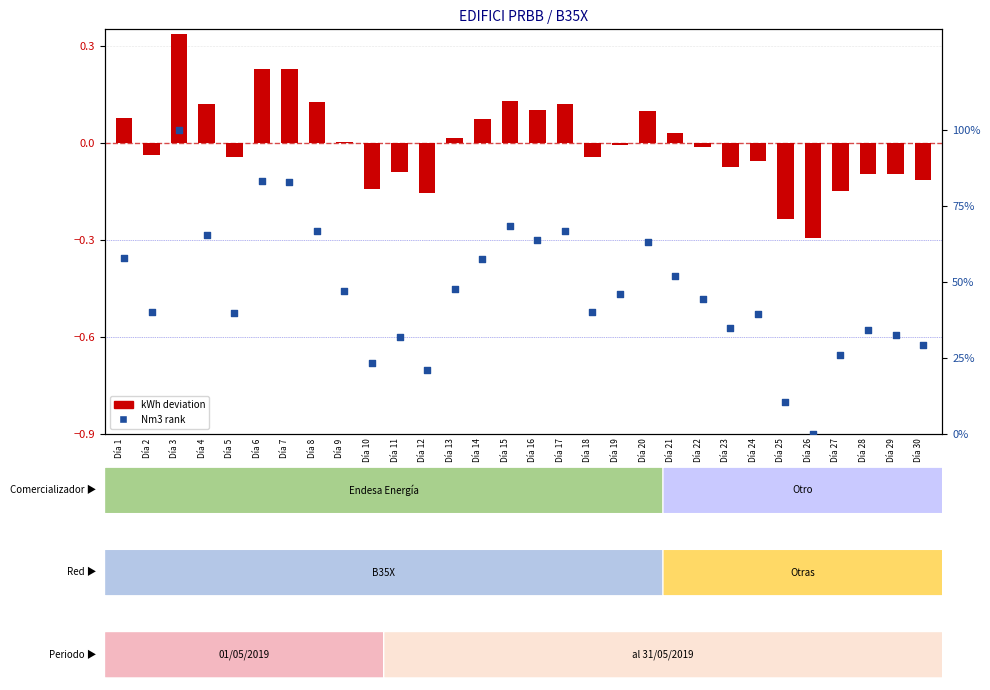

Which series reaches the minimum Y coordinate?

kWh deviation